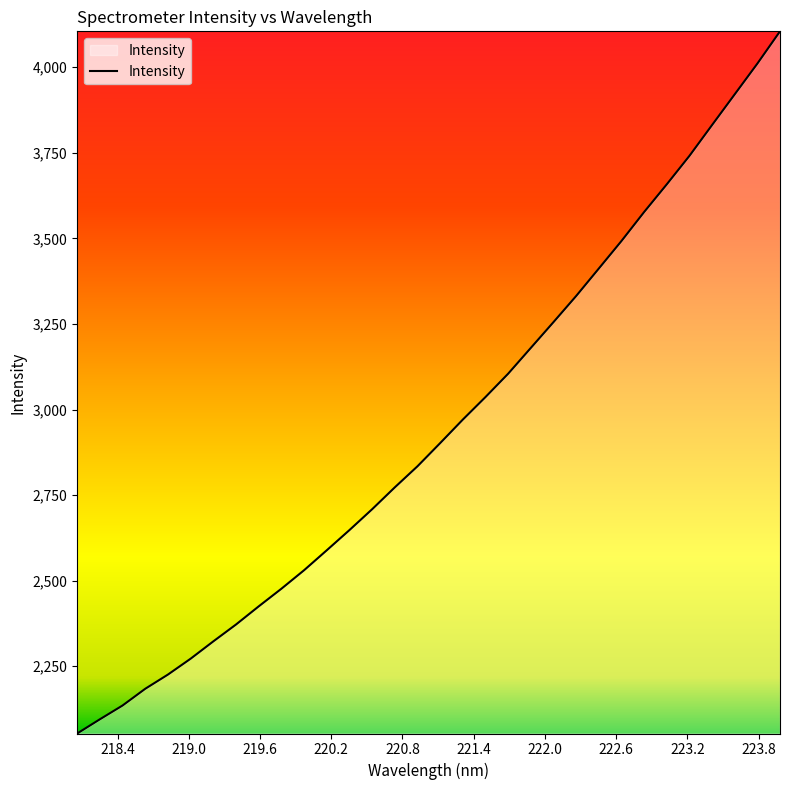

What is the maximum value shown in the chart?

4105.0